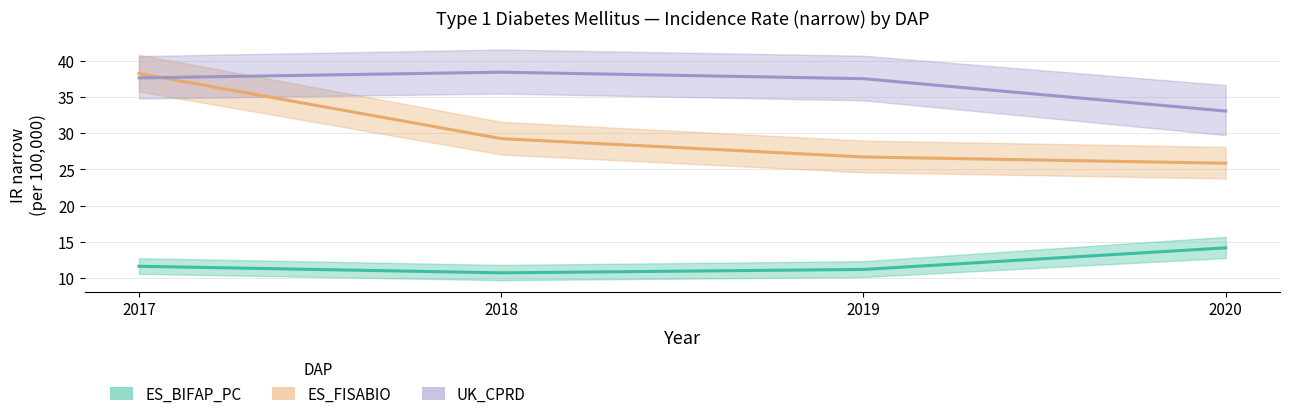

At which label is UK_CPRD closest to 35?

2020